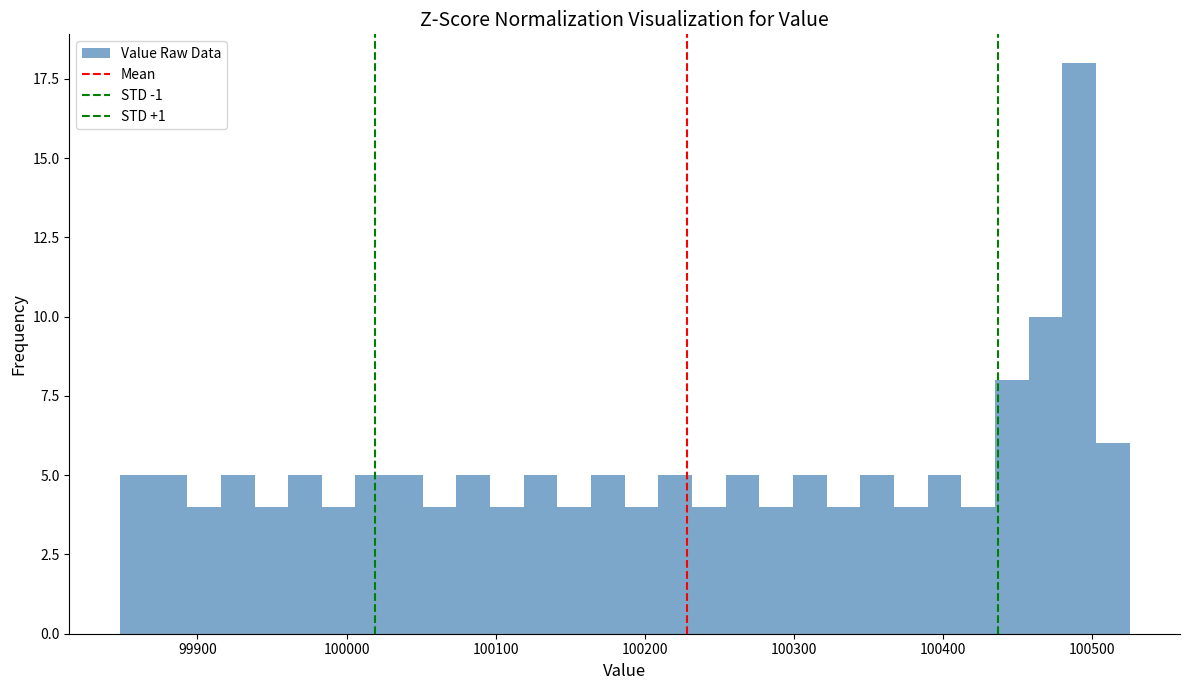

Read against the x-axis, roughly where is the centre of the tallest bar?

100490